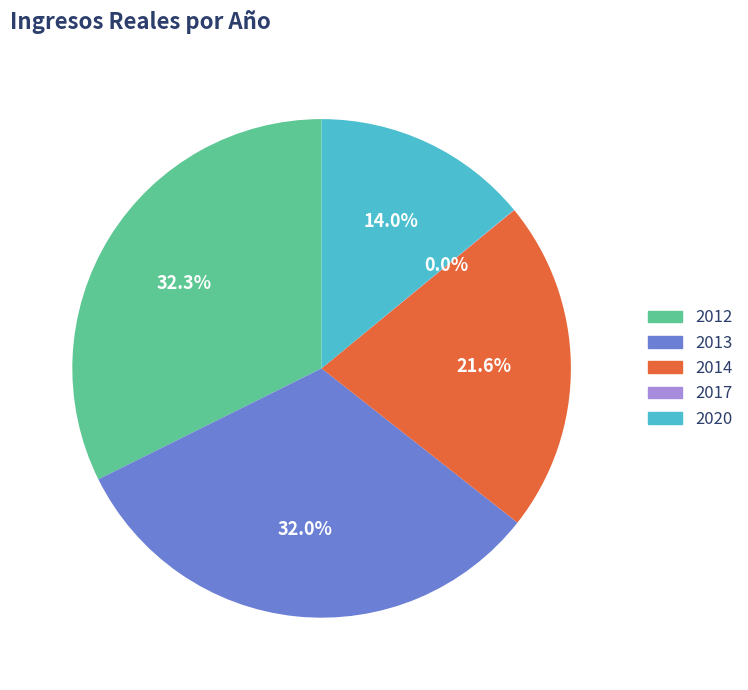

To the nearest percent, what percentage of the pie is 2012?

32%